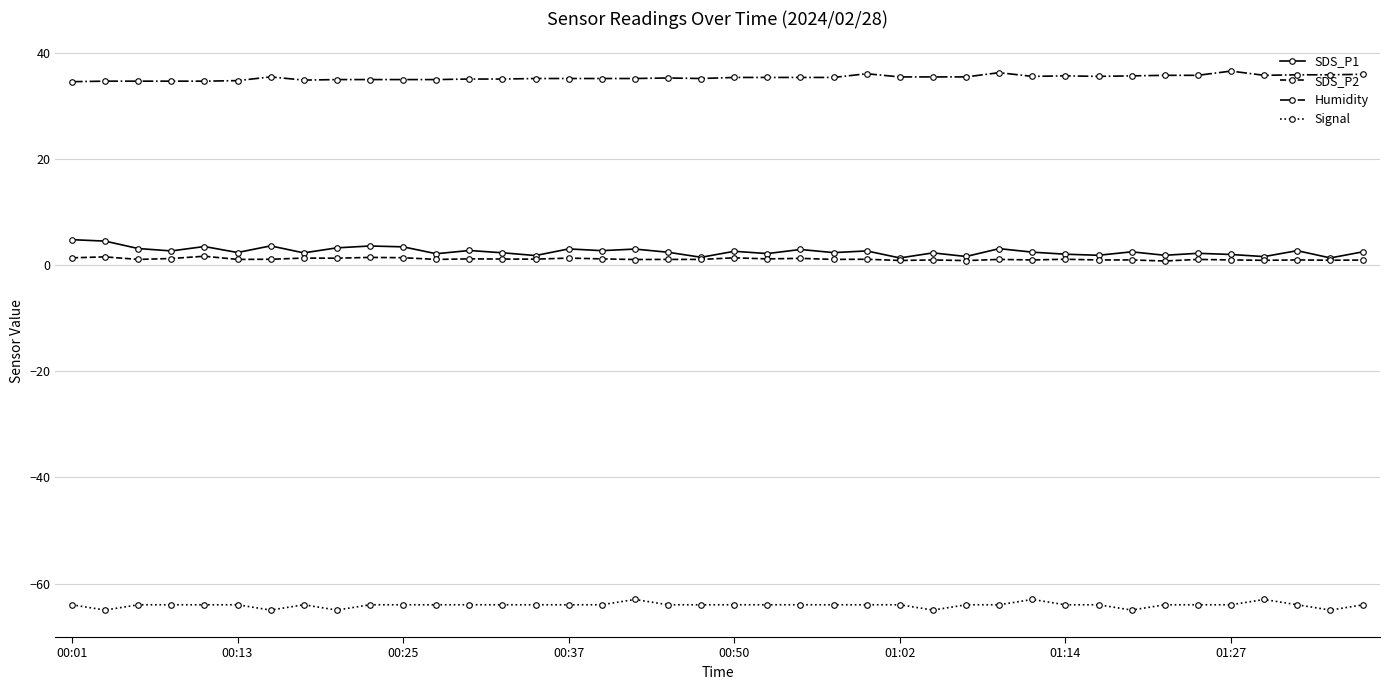

Which series has the largest total across all categories?

Humidity